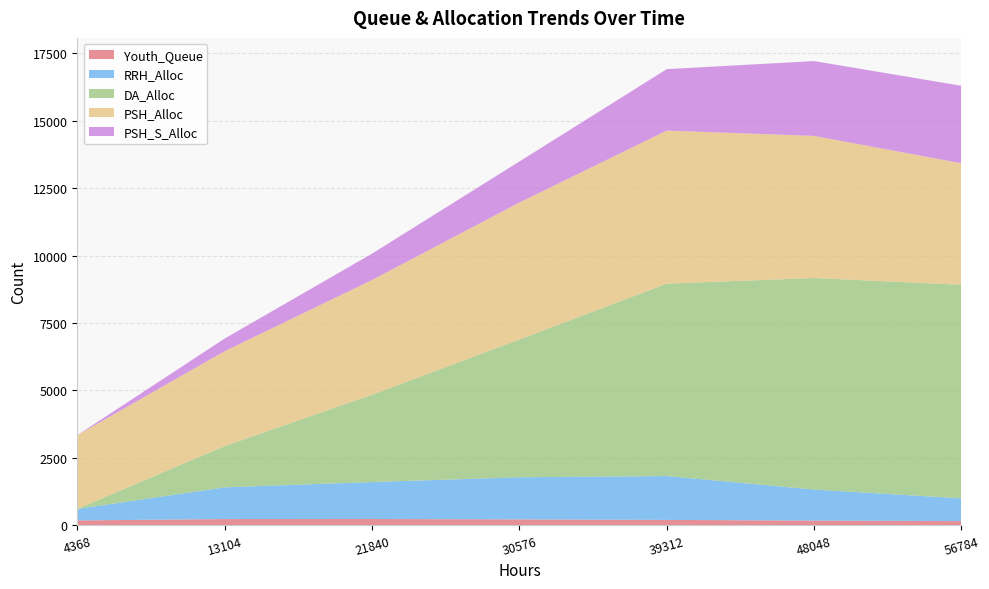

Reading left to right, what are all the values shown in this chart?

Youth_Queue: 4368=173	13104=225	21840=227	30576=213	39312=193	48048=168	56784=149
RRH_Alloc: 4368=427	13104=1176	21840=1370	30576=1562	39312=1627	48048=1151	56784=844
DA_Alloc: 4368=0	13104=1532	21840=3239	30576=5112	39312=7138	48048=7848	56784=7923
PSH_Alloc: 4368=2736	13104=3519	21840=4257	30576=5079	39312=5678	48048=5272	56784=4506
PSH_S_Alloc: 4368=0	13104=469	21840=977	30576=1522	39312=2279	48048=2775	56784=2875